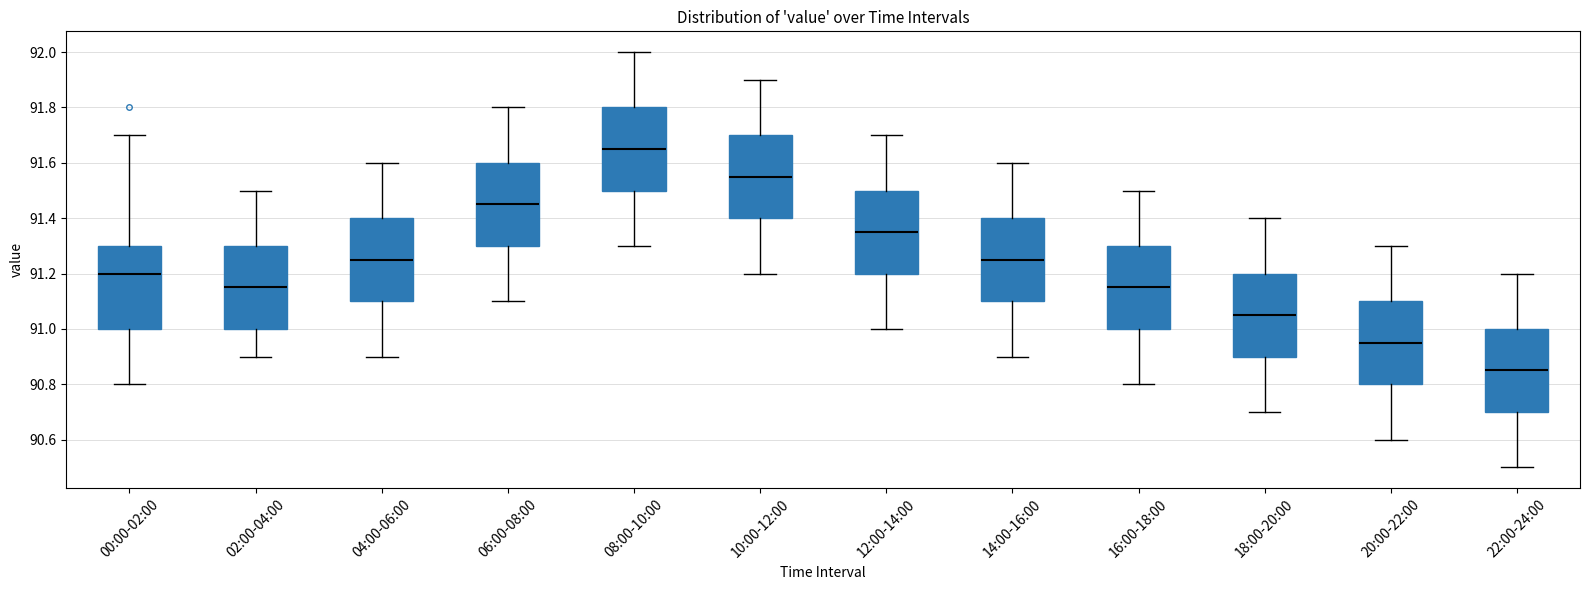

Which box has the highest median line?

08:00-10:00